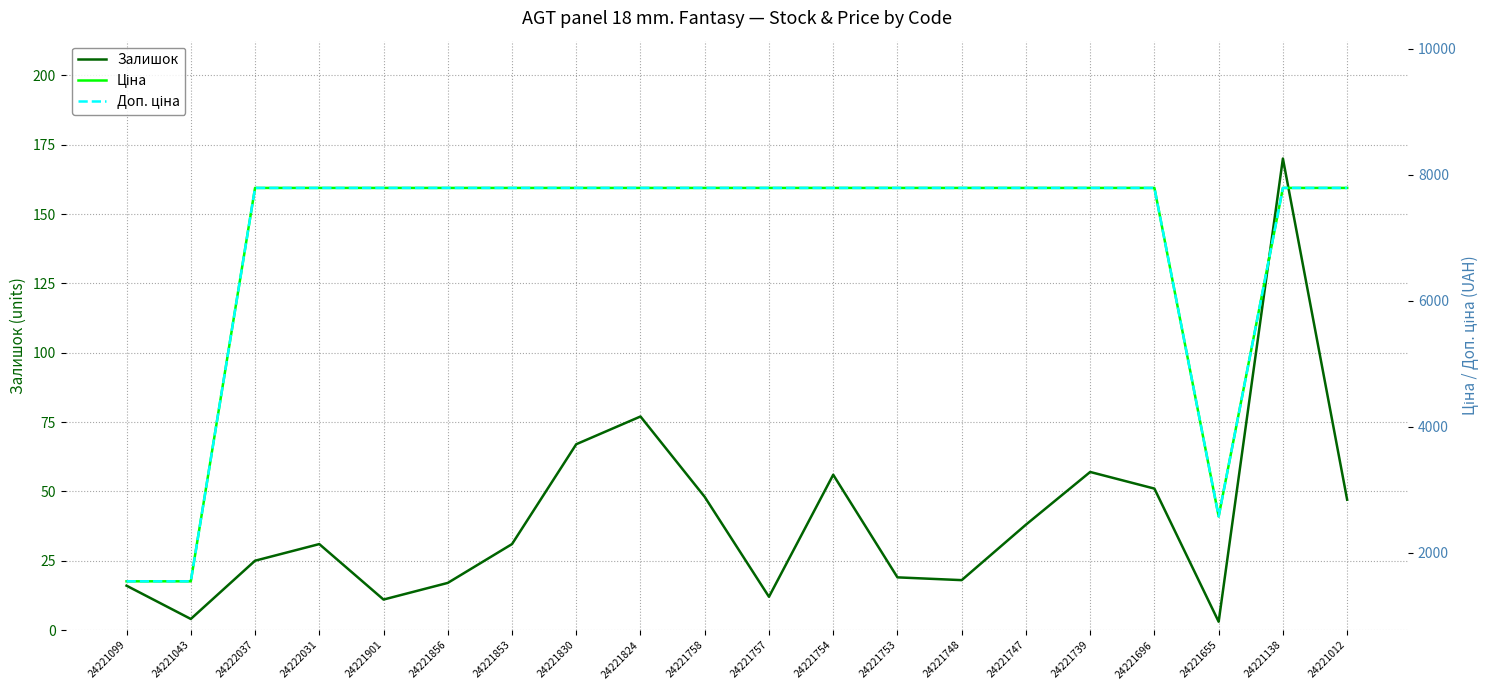

What is the maximum value shown in the chart?

7792.9